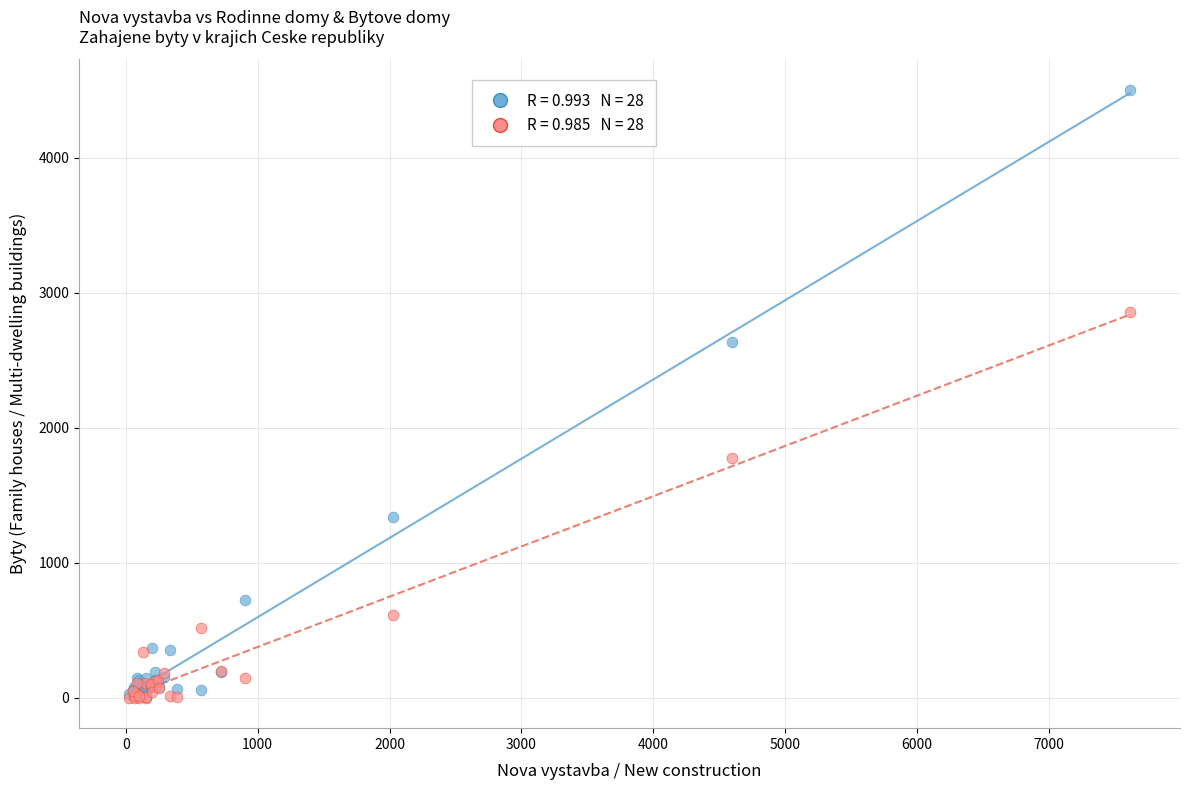

Across all series, what Y value is closest to 2251?

2638